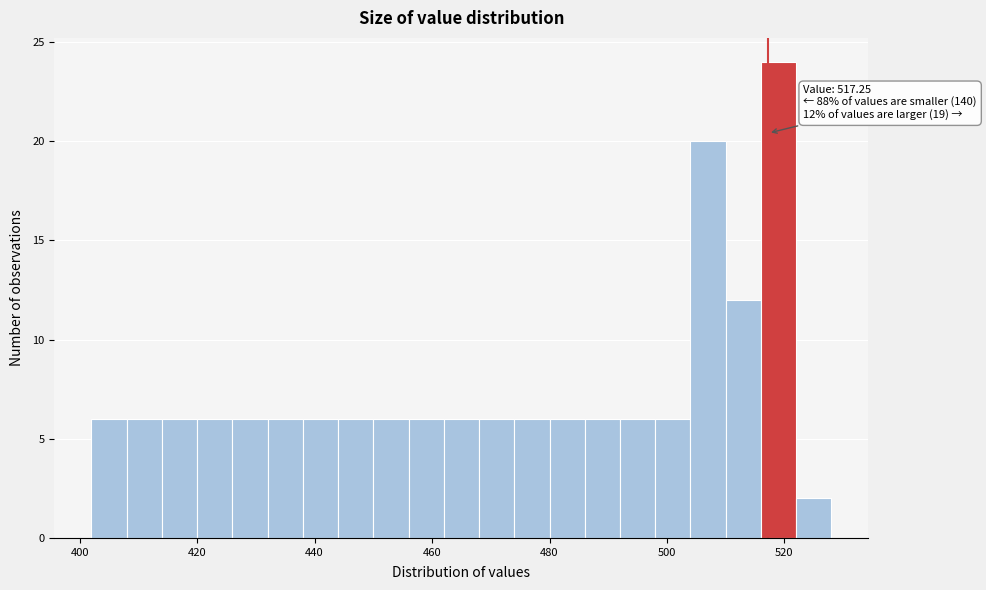

Read against the x-axis, roughly where is the centre of the tallest bar?

520